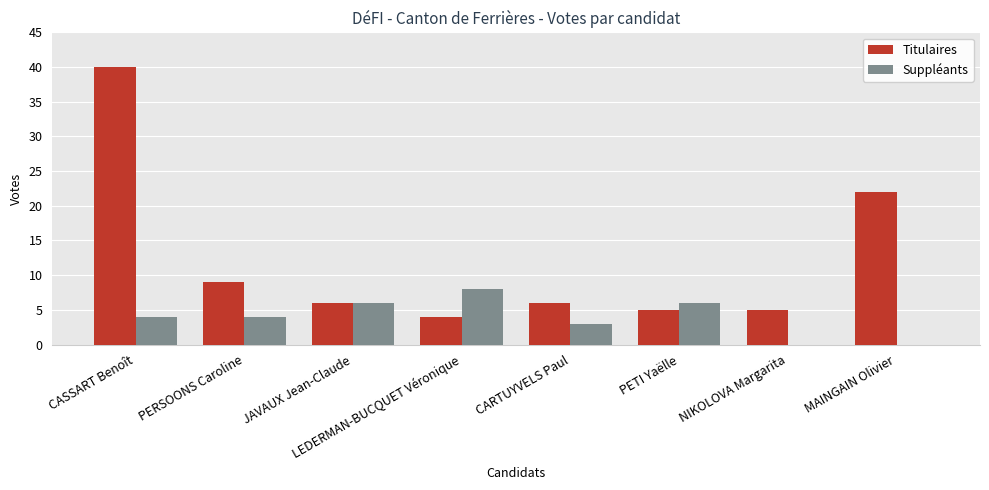

Reading left to right, what are all the values shown in this chart?

Titulaires: 40	9	6	4	6	5	5	22
Suppléants: 4	4	6	8	3	6	0	0